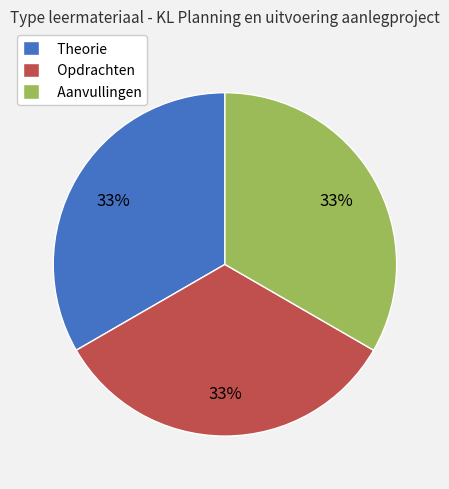

Do Aanvullingen and Theorie together represent more than half of the pie?

Yes